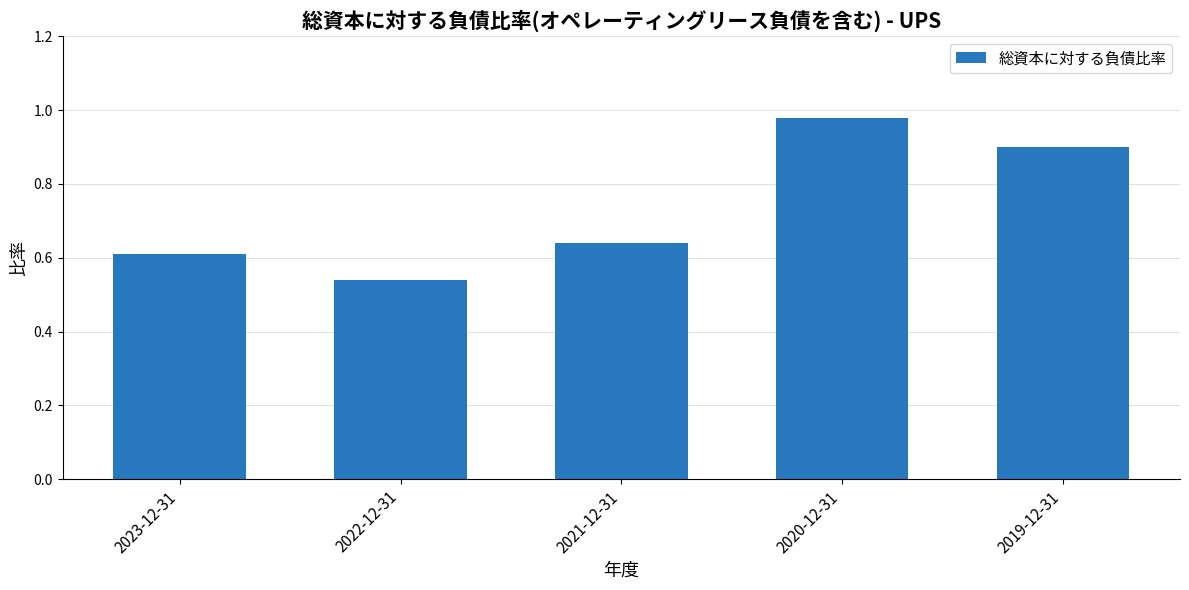

What position from the right is 2021-12-31?

3